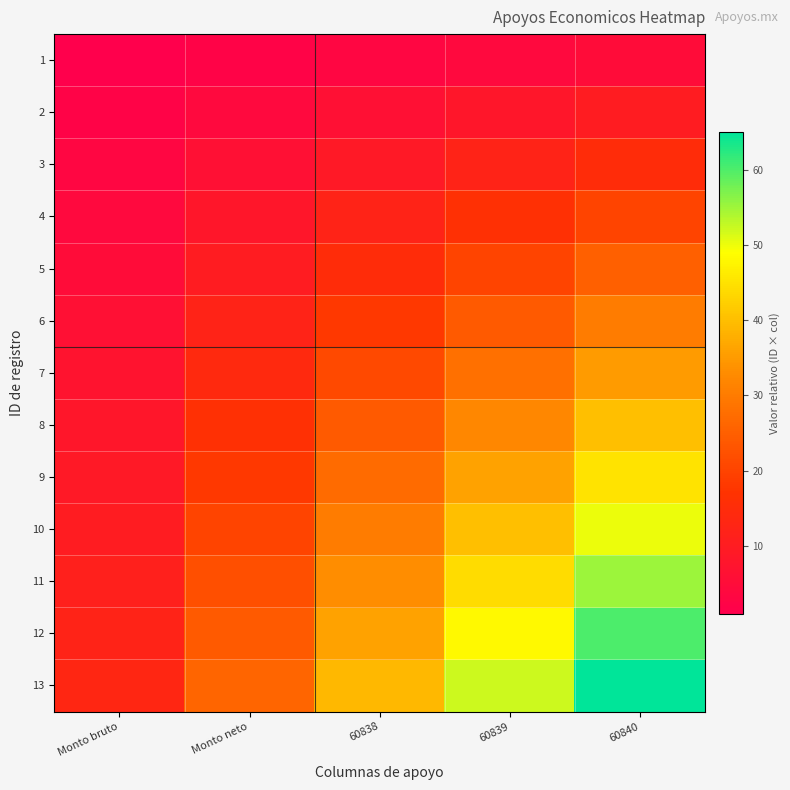

What is the total value across all series at 60839?

364